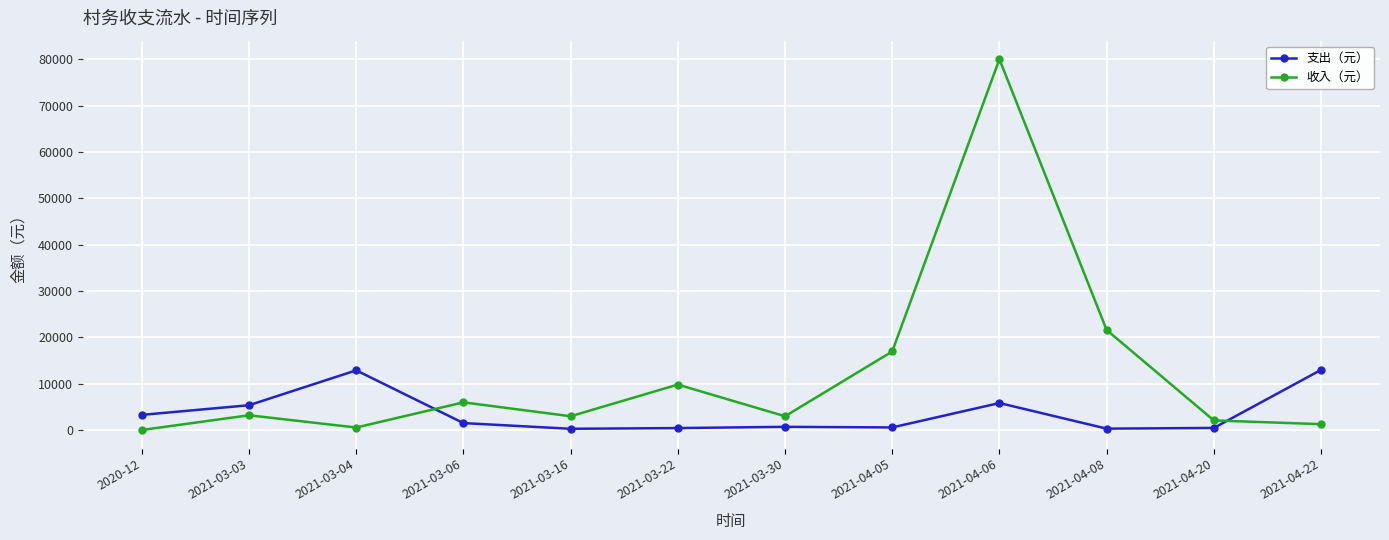

At which category is the sum across all series the highest?

2021-04-06